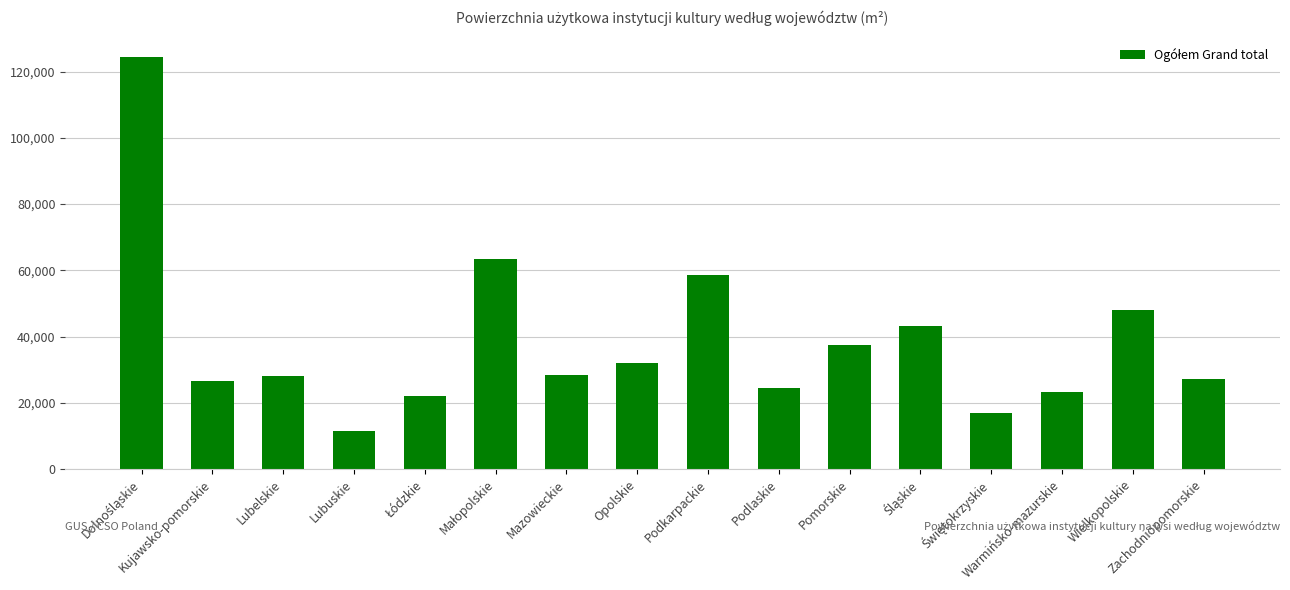

What is the value of the 15th bar from the left?

47905